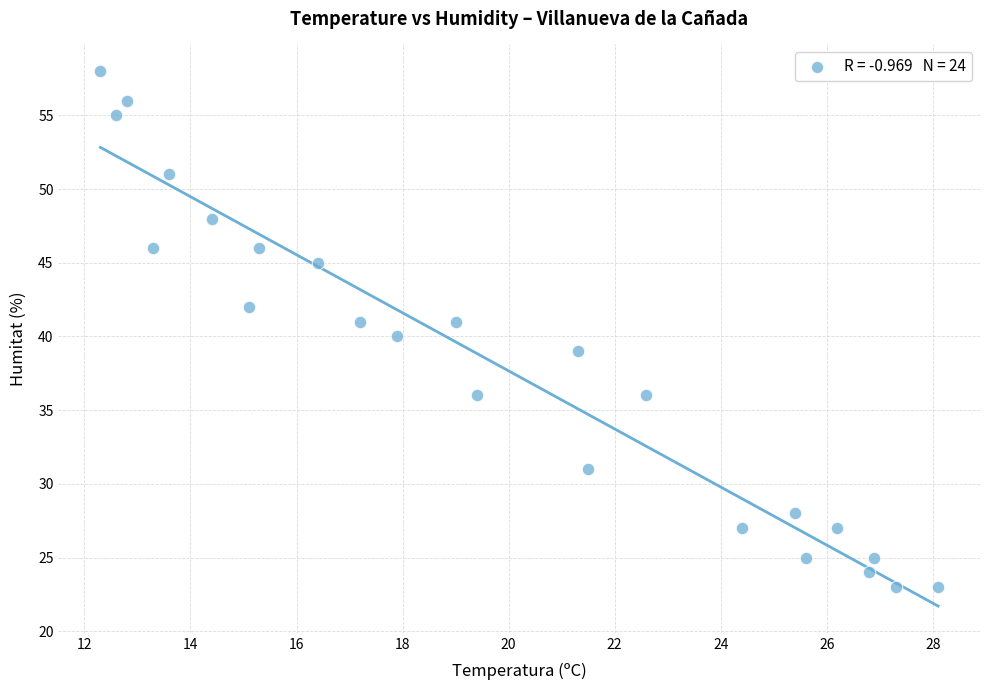

What is the range of Y values (max minus min)?

35